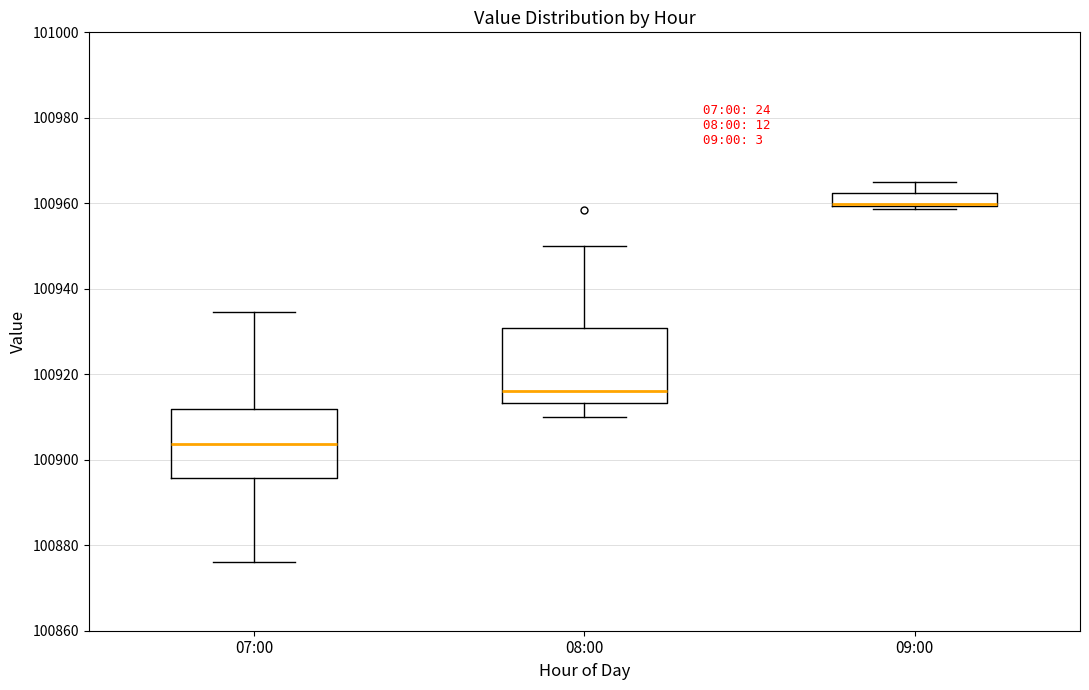

Reading left to right, read every box against the y-axis: the position of its median line, the range the box covers, and the ends of its whiskers. The values are not printed on the chart, so give them approximately, as read against the axis.

07:00: median 100904, box 100896 to 100912, whiskers 100876 to 100934
08:00: median 100916, box 100914 to 100930, whiskers 100910 to 100950
09:00: median 100960 (just above the box's lower edge), box 100960 to 100962, whiskers 100958 to 100966